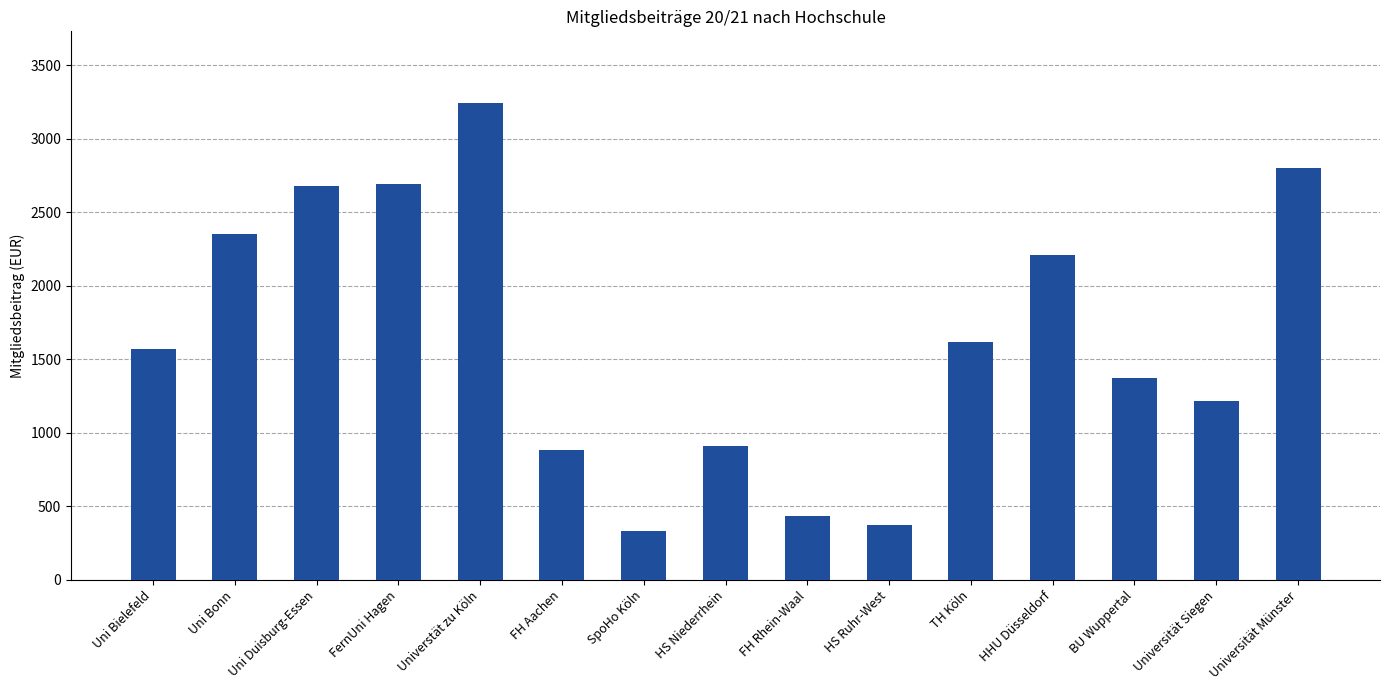

What value does the data have at SpoHo Köln?

333.8